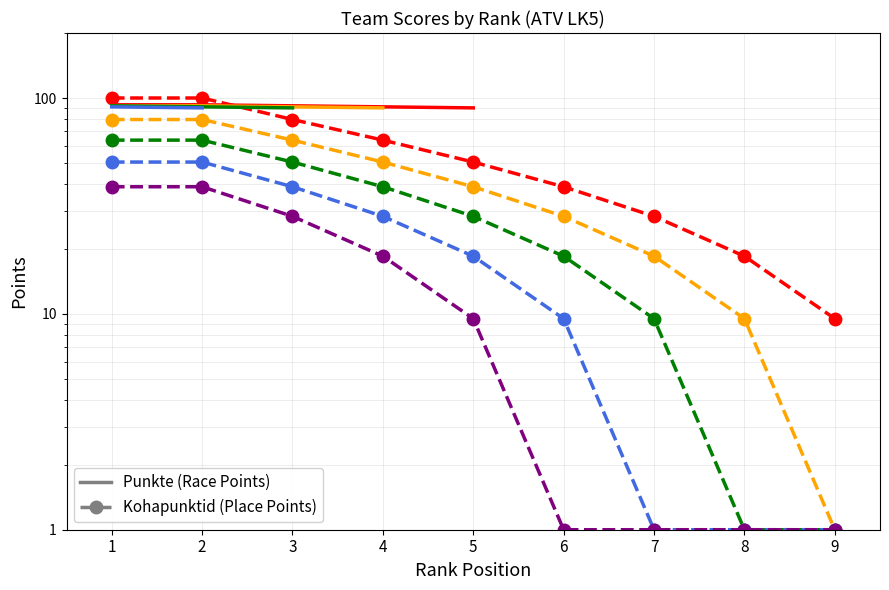

Is this an area chart (filled region under the line)?

No